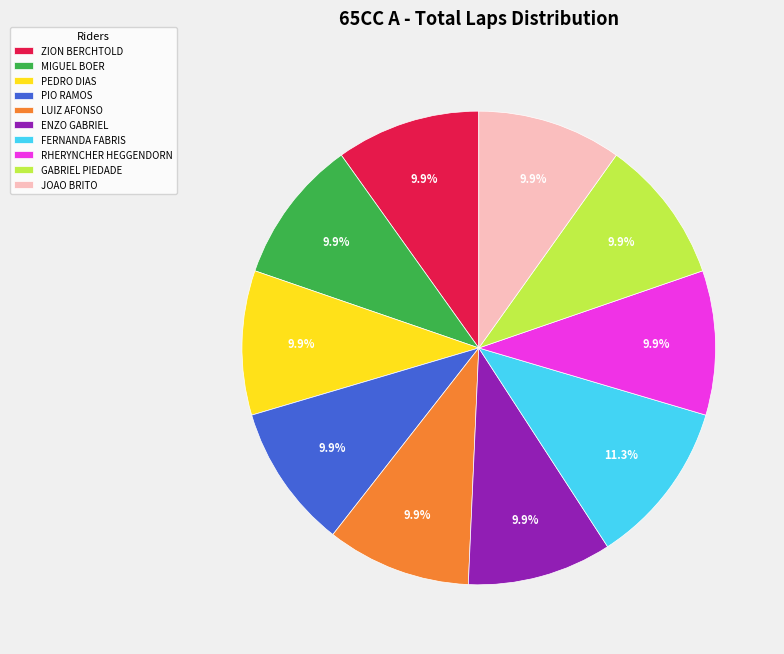

Which slice is the largest?

FERNANDA FABRIS